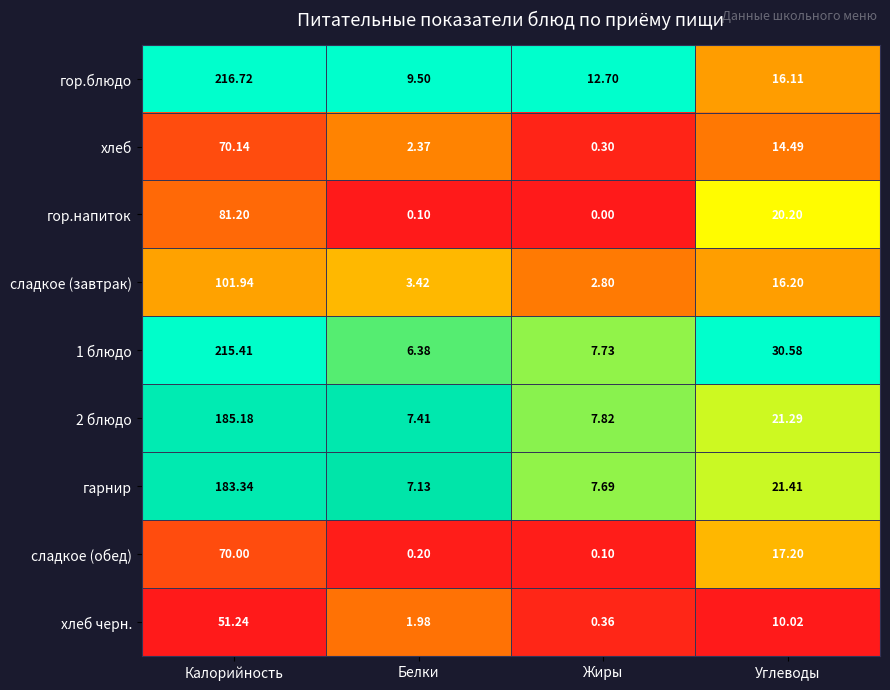

Rank the series by their maximum value, from highest to lowest.

гор.блюдо, 1 блюдо, 2 блюдо, гарнир, сладкое (завтрак), гор.напиток, хлеб, сладкое (обед), хлеб черн.